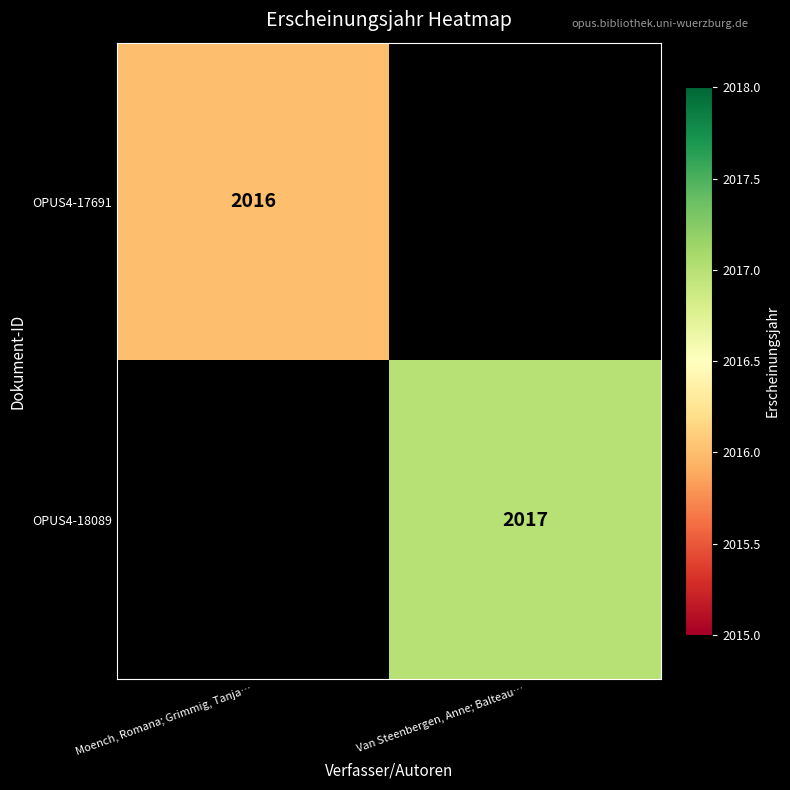

Is the value of OPUS4-17691 at Moench, Romana; Grimmig, Tanja… greater than the value of OPUS4-18089 at Van Steenbergen, Anne; Balteau…?

No